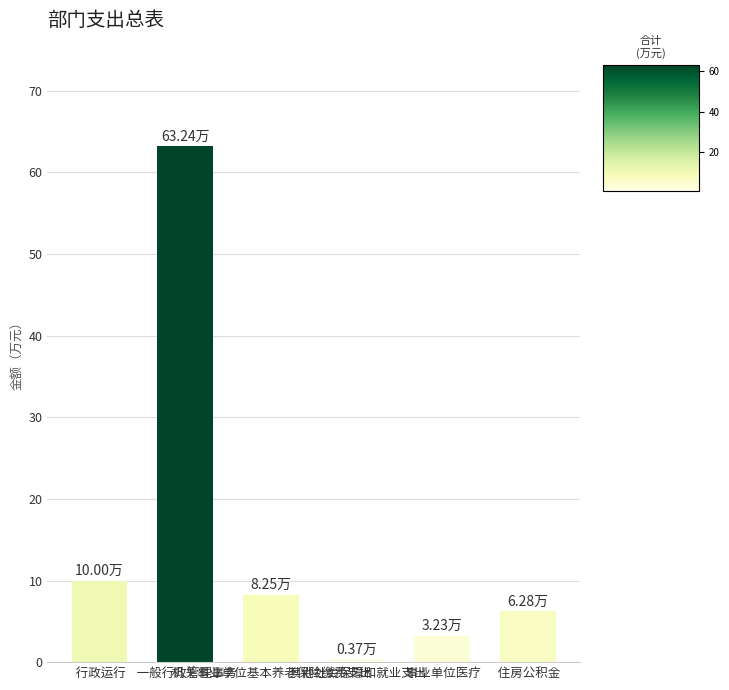

List the labels in order of value, smallest first.

 其他社会保障和就业支出,  事业单位医疗,  住房公积金,  机关事业单位基本养老保险缴费支出,  行政运行,  一般行政管理事务